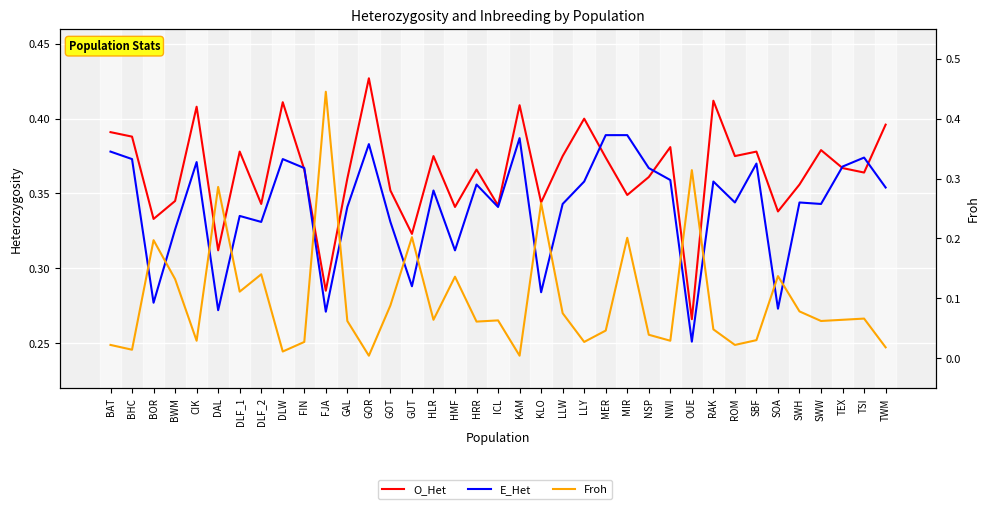

The Froh series shows 0.1 at ICL. True or false?

False